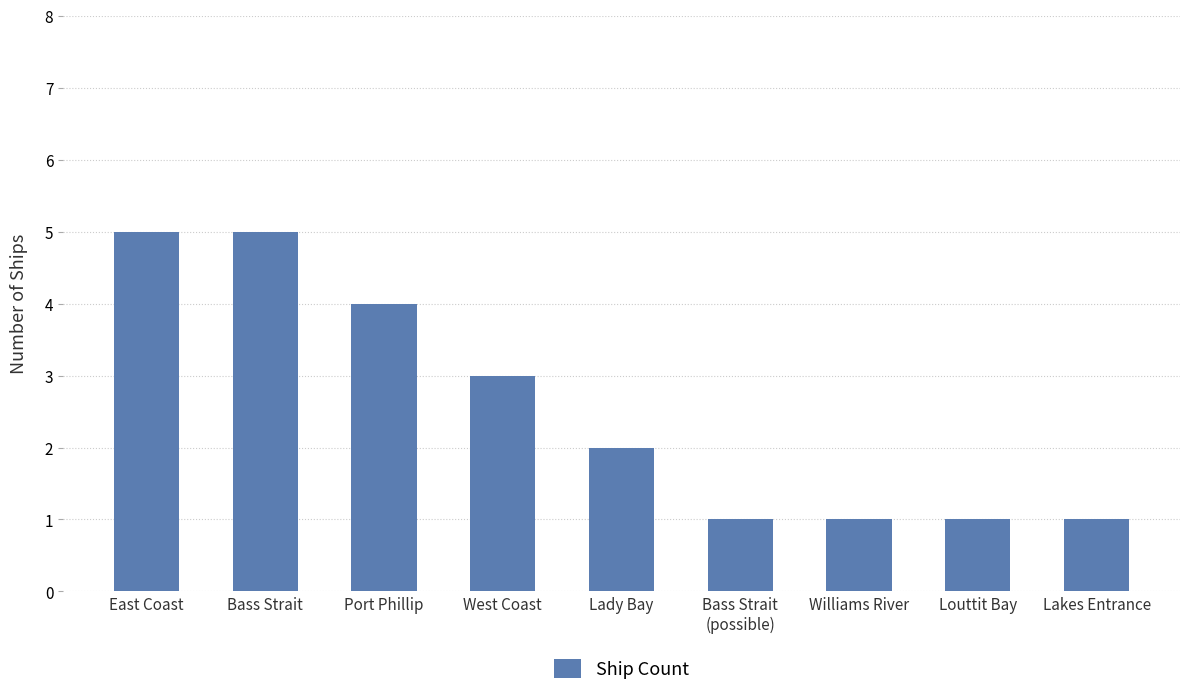

What is the approximate value at West Coast?

3